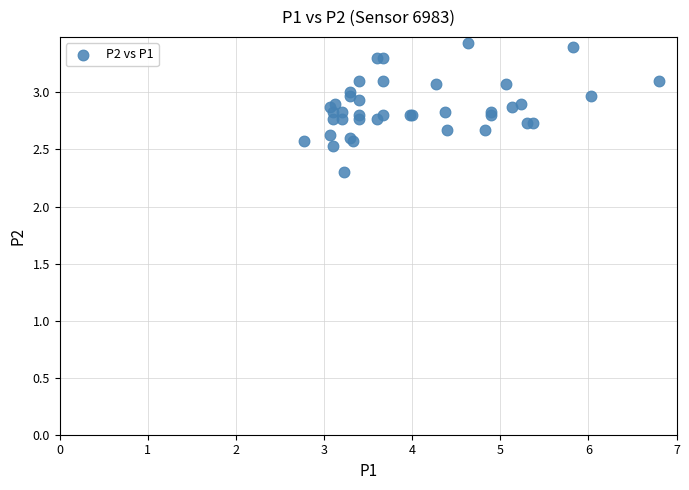

What Y value in the scatter plot is closest to 2?

2.3